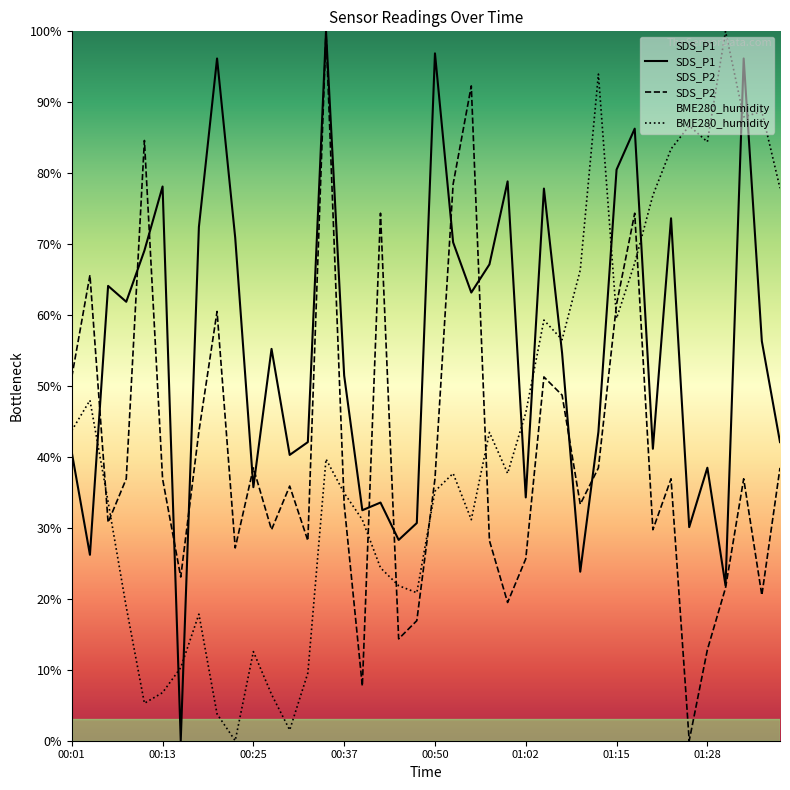

True or false: SDS_P2 has a value of 61.3 at 00:30.

False